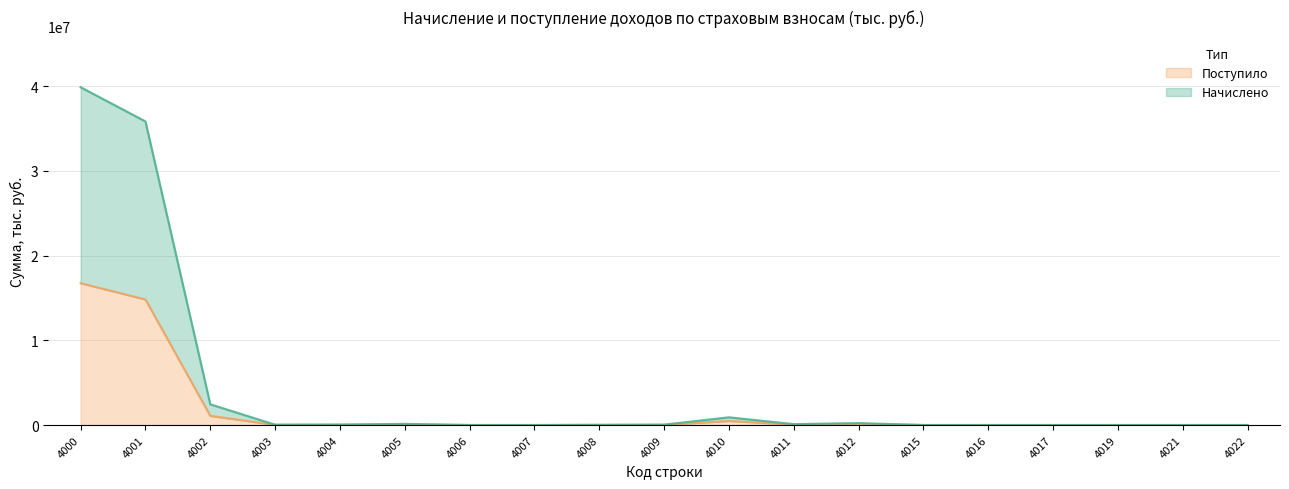

Reading left to right, what are all the values shown in this chart?

Начислено: 39865129	35831341	2445249	37690	55604	135788	1068	192	23887	47729	910259	104720	227856	186	6	12	712	7	13
Поступило: 16743433	14815120	1083105	26062	22872	57360	1068	192	9848	19196	485904	53974	121509	186	6	12	0	0	0